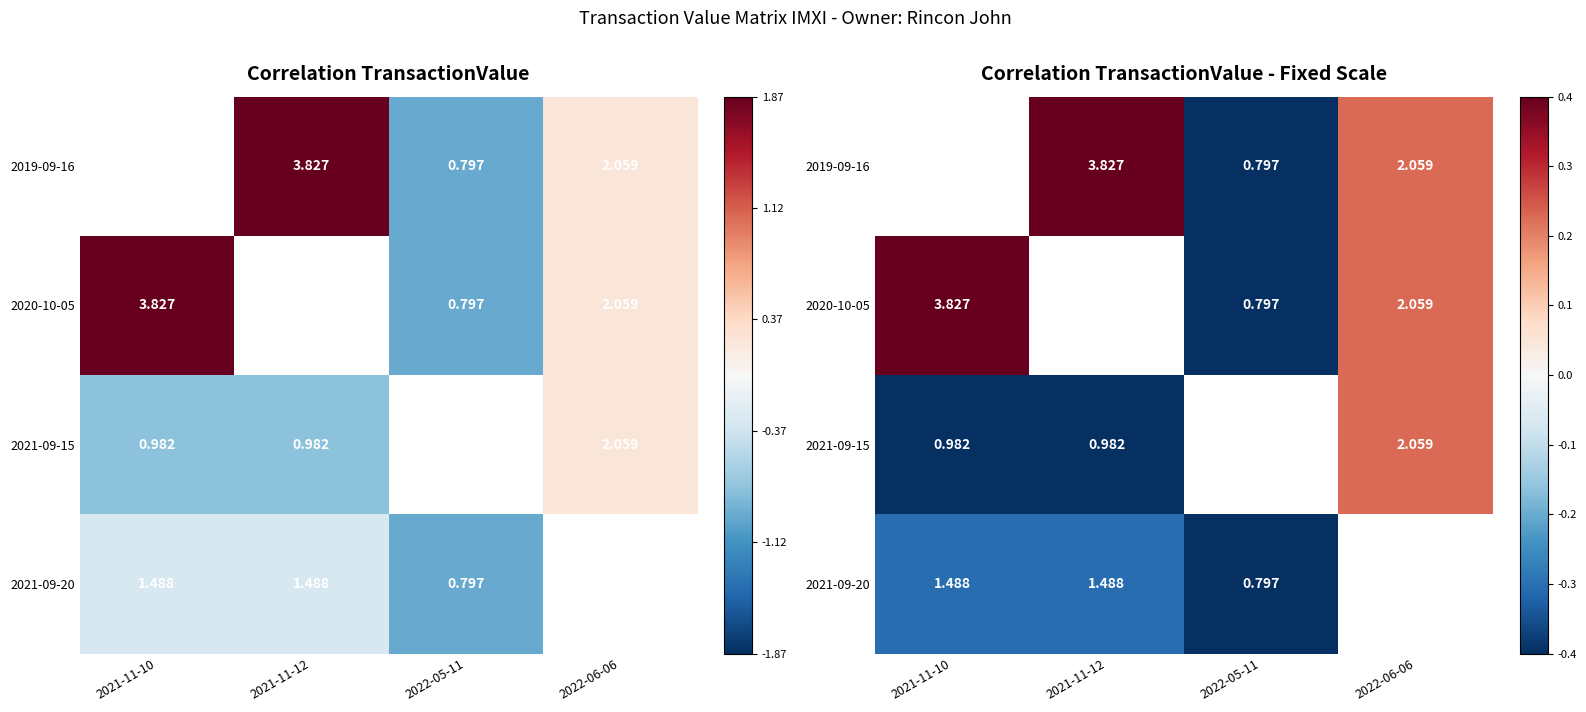

The 2019-09-16 series shows -0.4 at 2022-05-11. True or false?

True